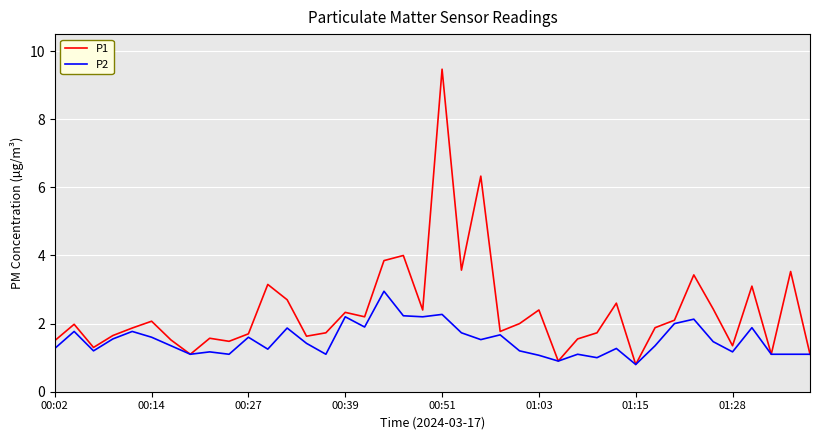

List the series in order of their overall mean, lowest first.

P2, P1